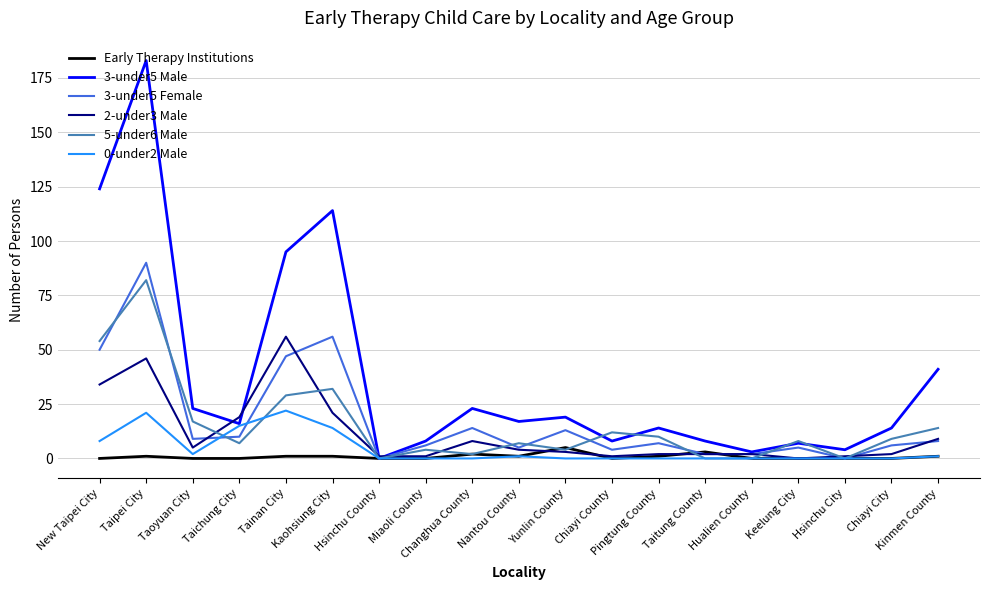

Which series has the largest total across all categories?

3-under5 Male